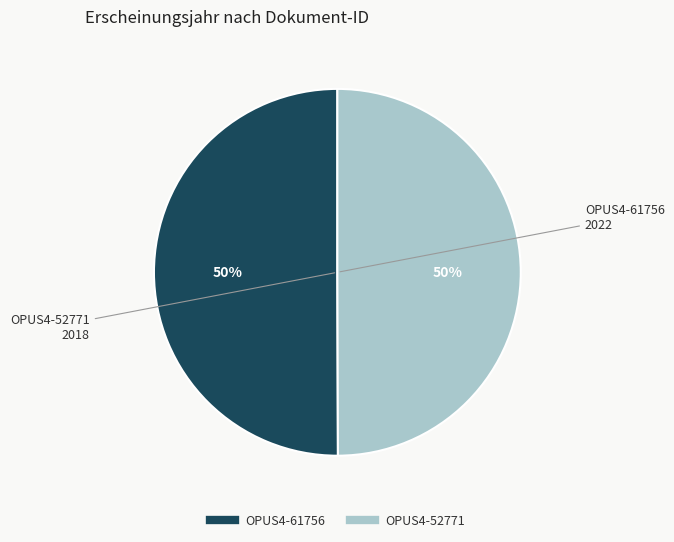

To the nearest percent, what portion does OPUS4-61756 represent?

50%